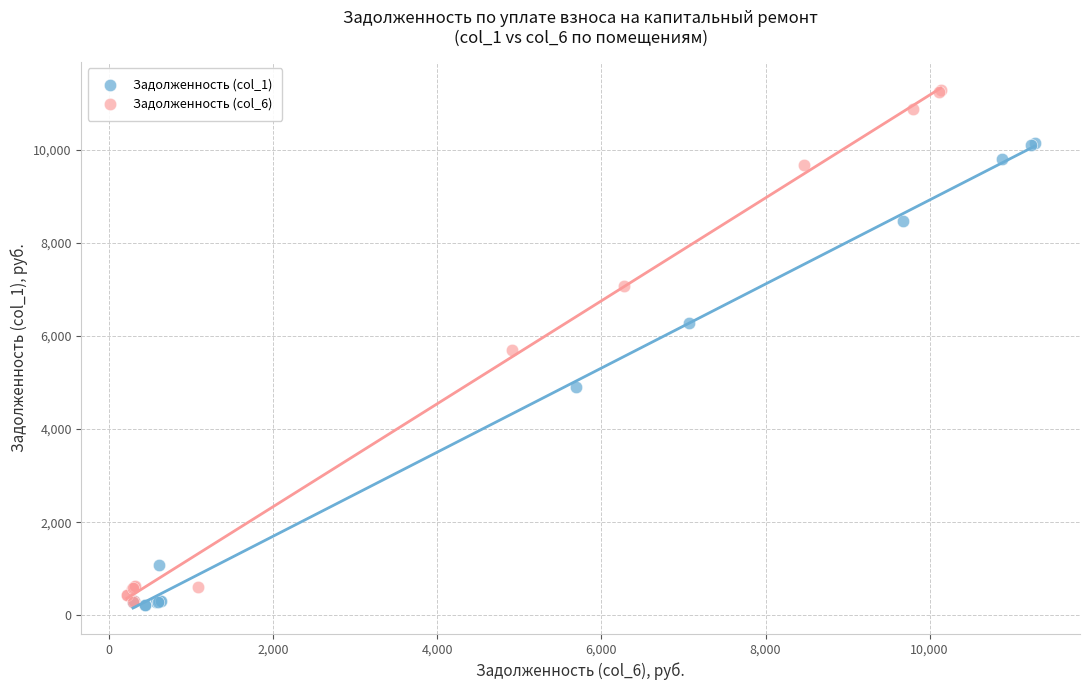

Which series contains the highest Y value?

Задолженность (col_6)